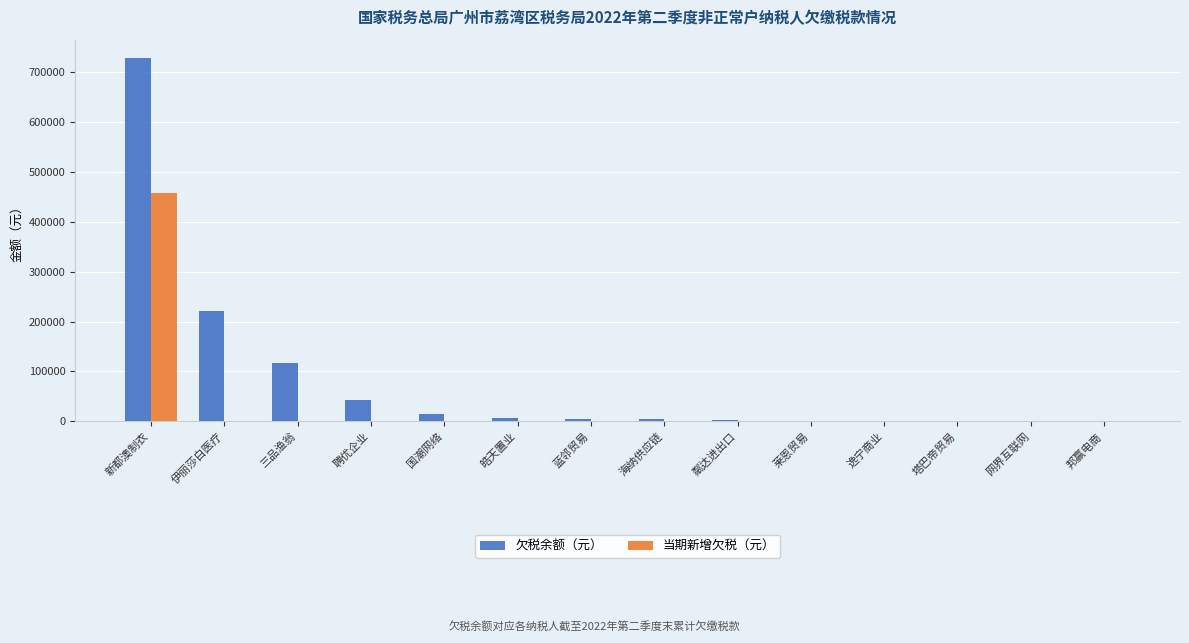

The value of 当期新增欠税（元） at 网界互联网 is 0.0. True or false?

True